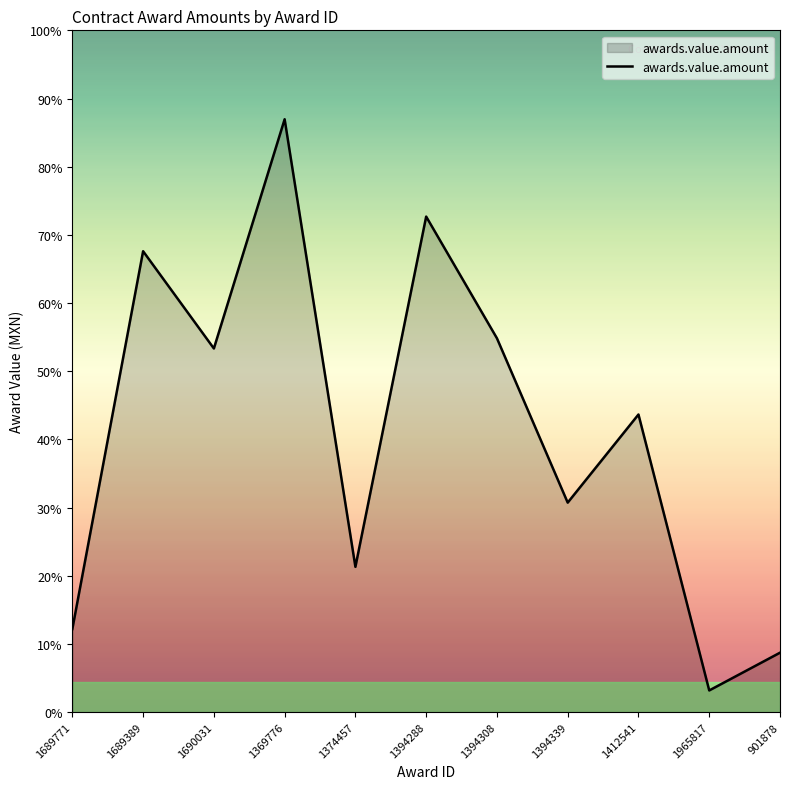

How many interior local valleys (lower than both neighbors) does the data have?

4